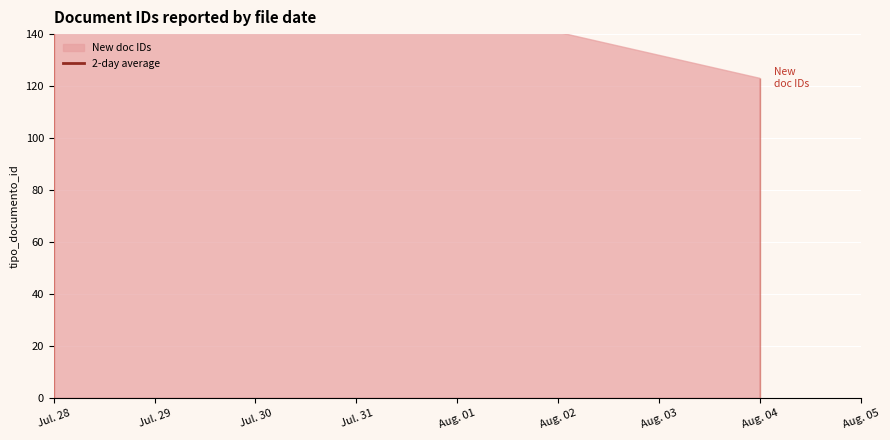

The value at Jul. 28 is 285. True or false?

False